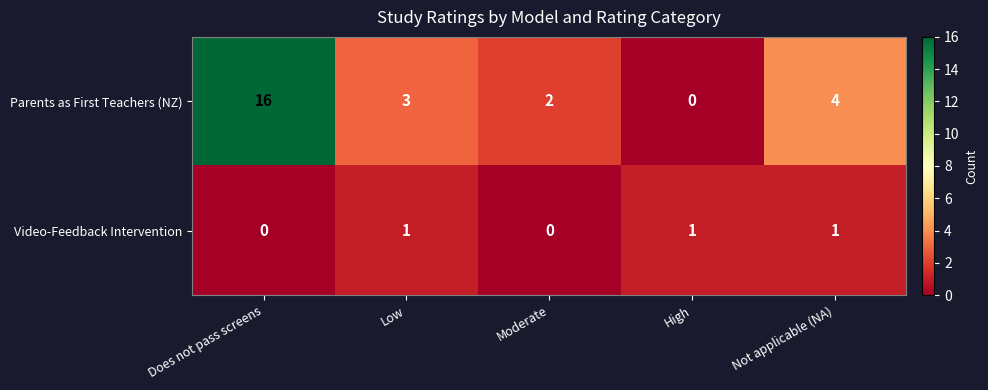

What is the difference between the Parents as First Teachers (NZ) values at Does not pass screens and Moderate?

14